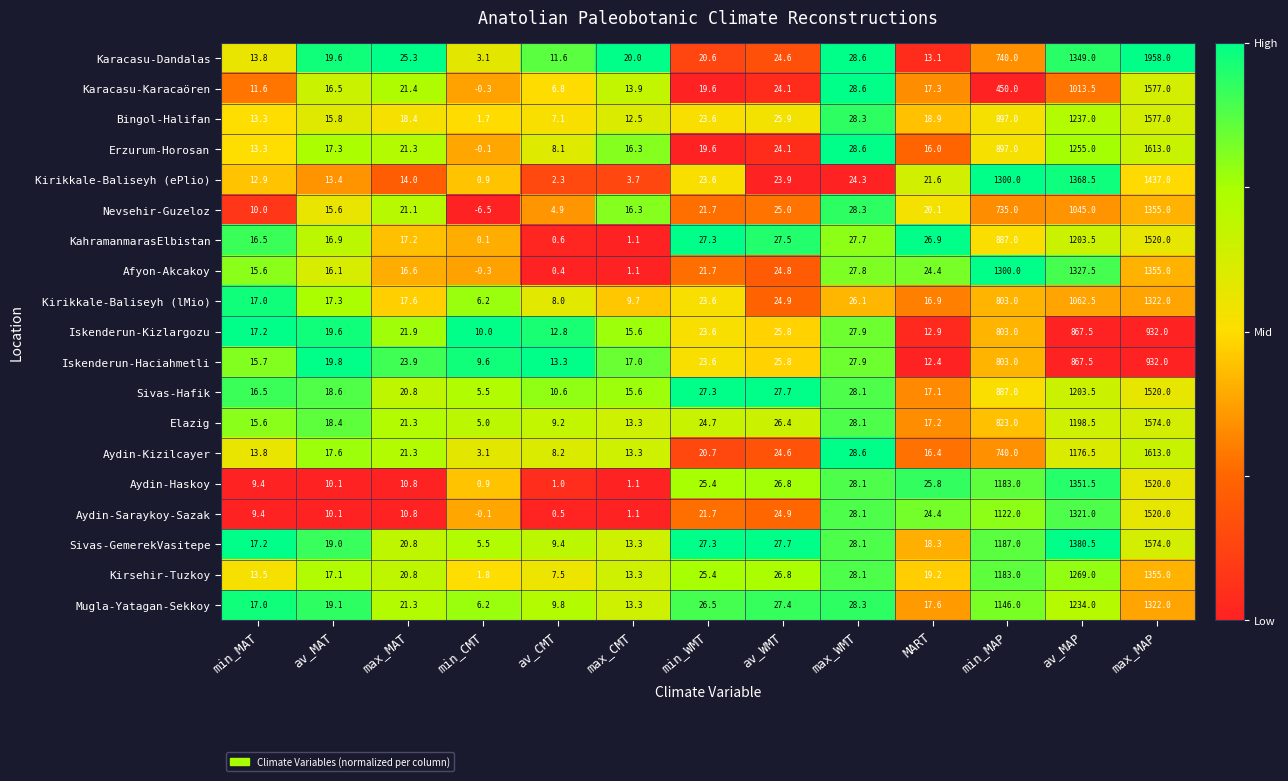

At which label does Afyon-Akcakoy first exceed 21?

min_WMT